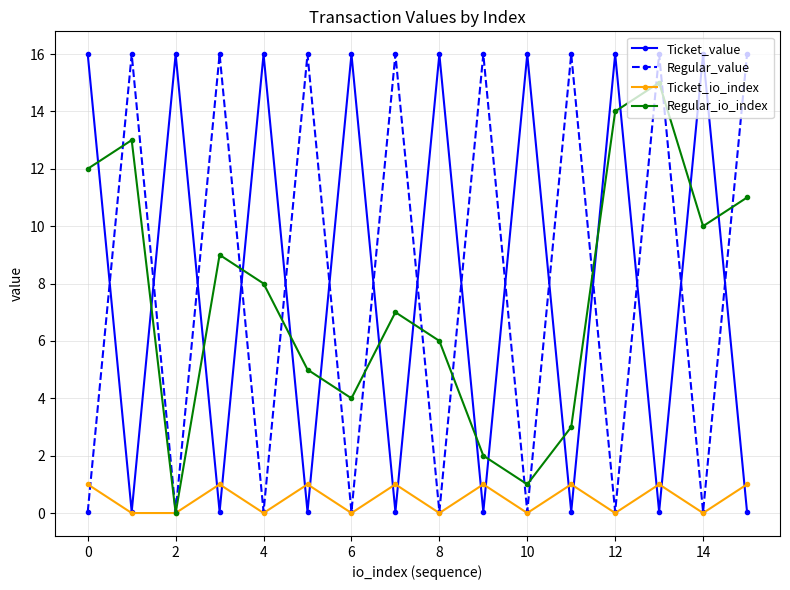

In Regular_value, how many points are lower than both neighbors (excluding endpoints)?

7